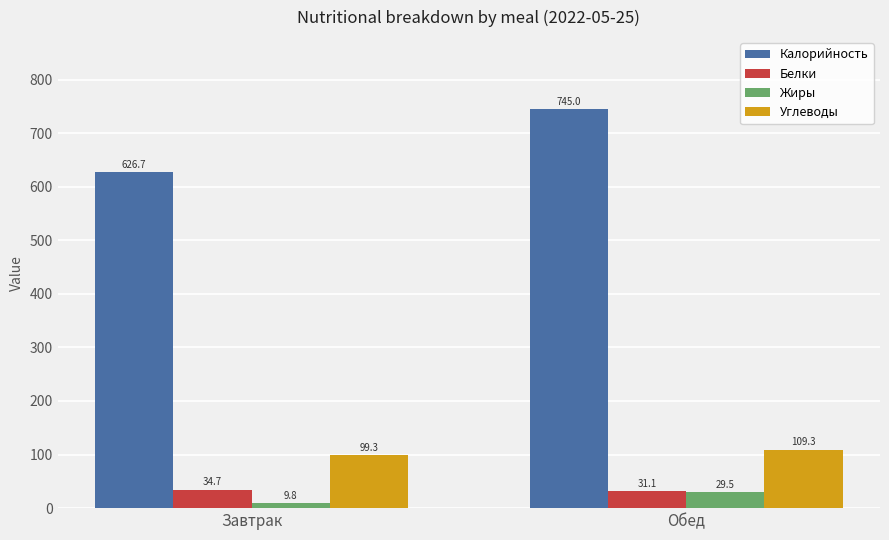

True or false: Углеводы has a value of 109.3 at Обед.

True